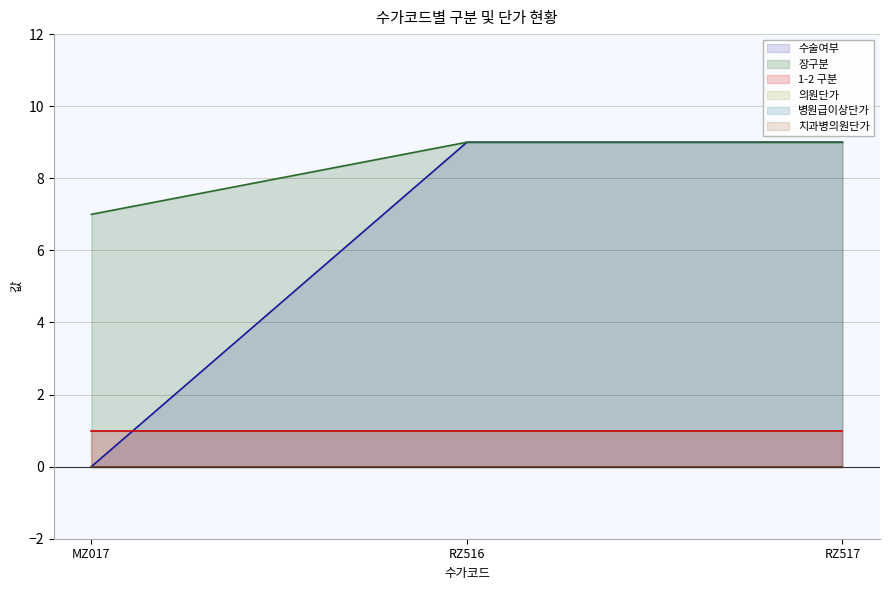

Is it true that 장구분 equals 3 at RZ516?

False